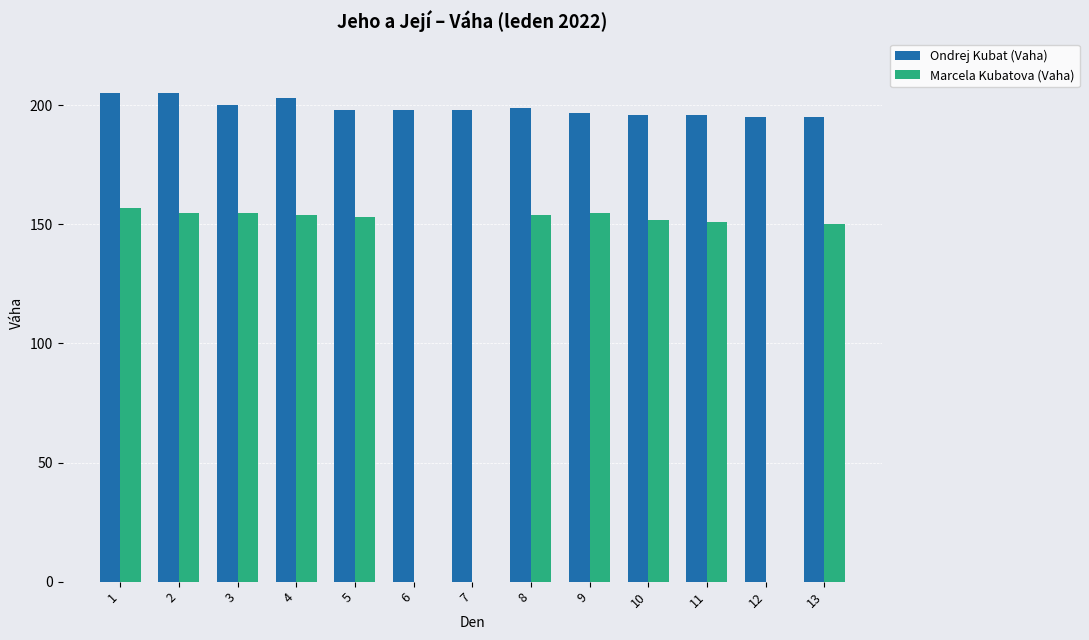

Where is Ondrej Kubat (Vaha) nearest to the value 200?

3